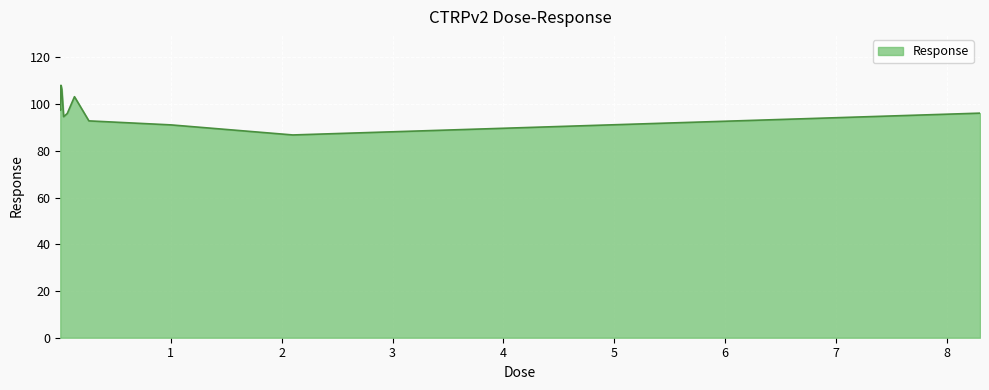

What is the smallest value displayed?

86.8